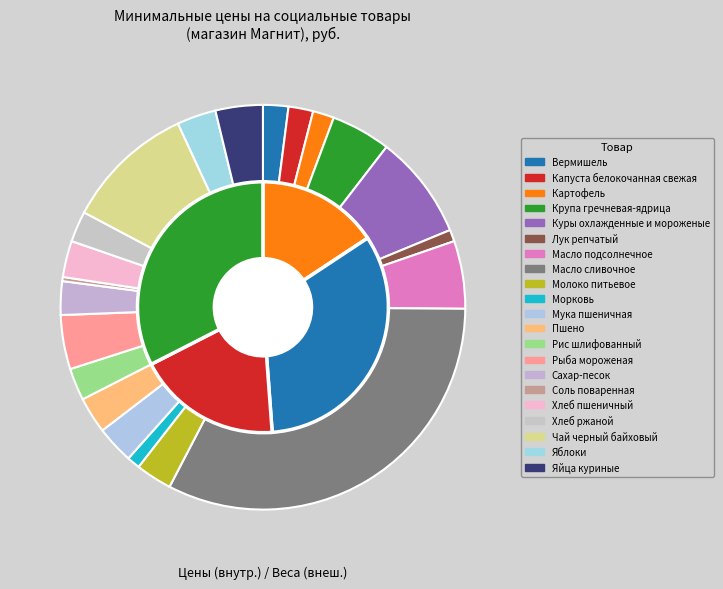

Combined, do Мука пшеничная and Хлеб ржаной account for over 50%?

No